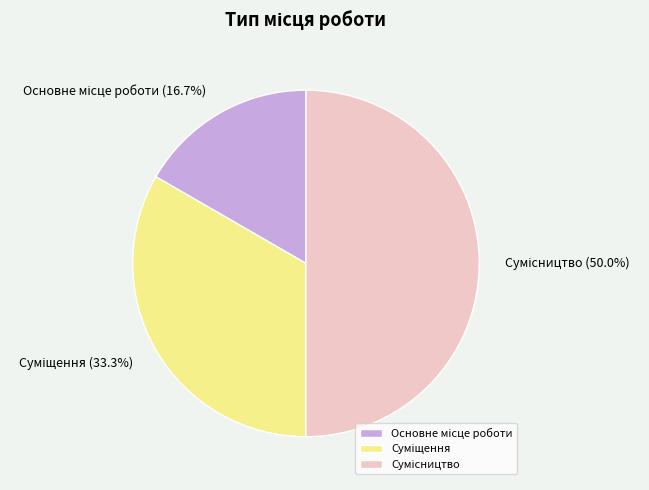

Approximately how many times larger is the value at Основне місце роботи compared to Сумісництво?

0.3